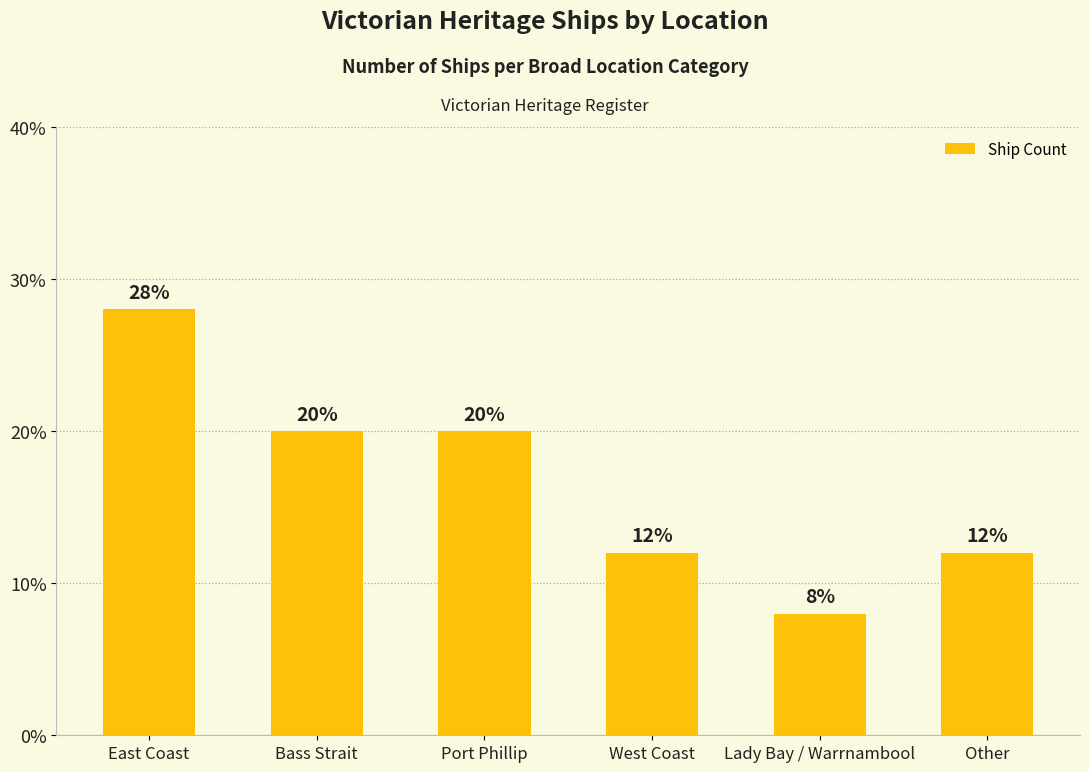

What is the change in value from East Coast to West Coast?

-16.0